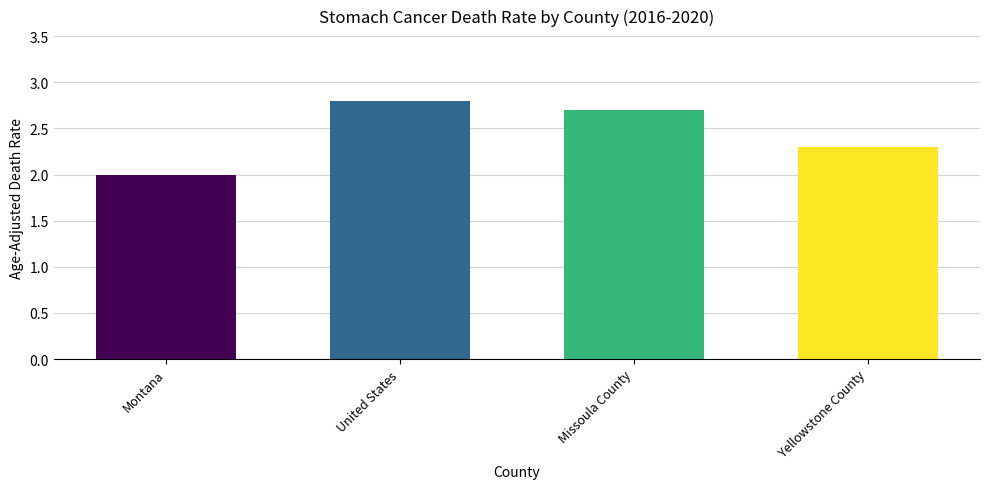

True or false: the data shows 0.8 at Yellowstone County.

False